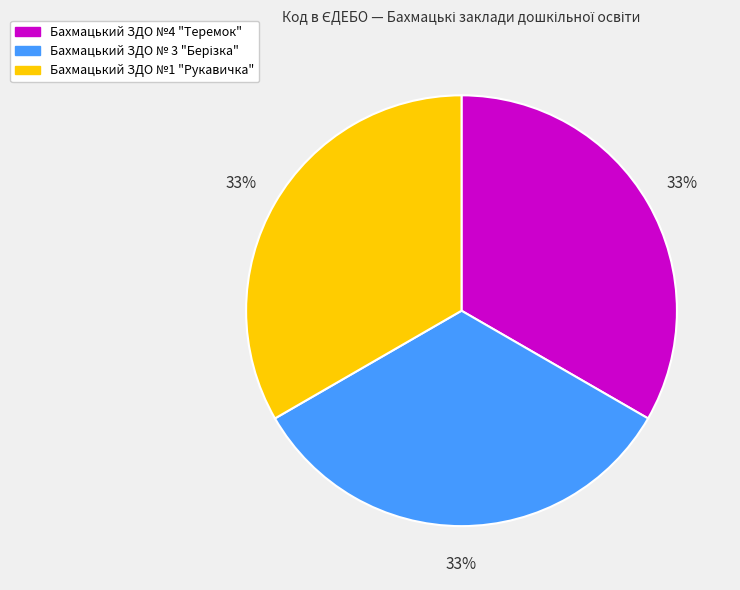

Is it true that Бахмацький ЗДО №4 "Теремок" is 33% of the pie?

True